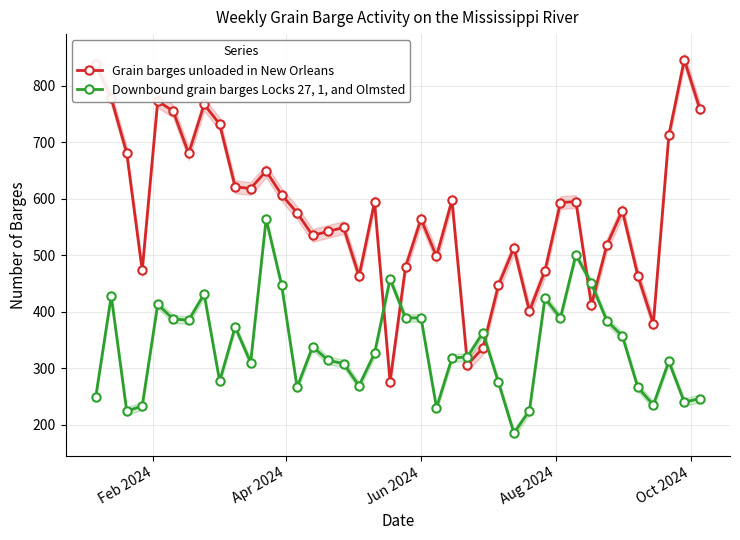

How many data points in Downbound grain barges Locks 27, 1, and Olmsted are less than 326?

20